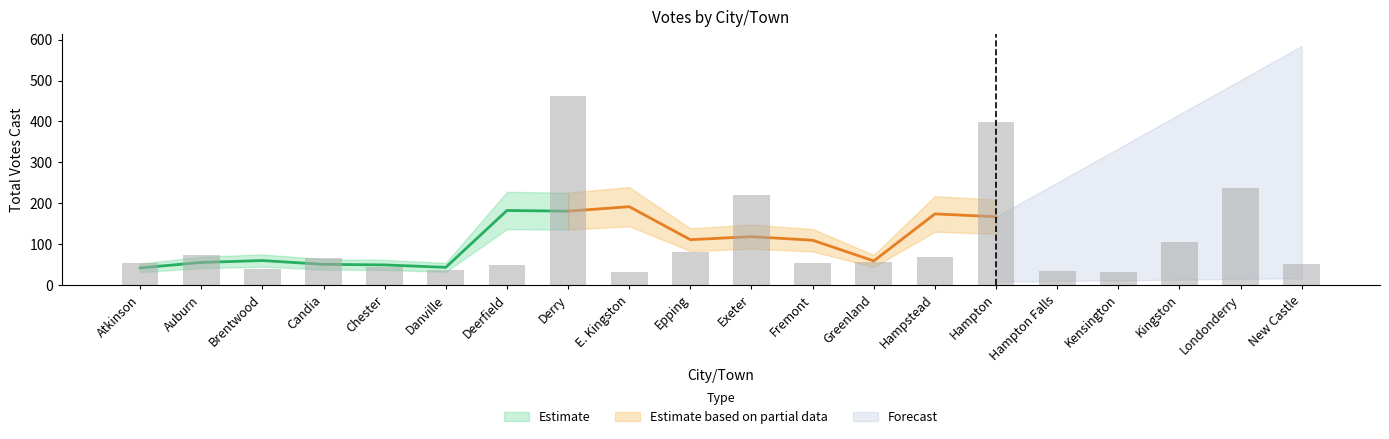

The chart shows a value of 105 at Kingston. True or false?

True